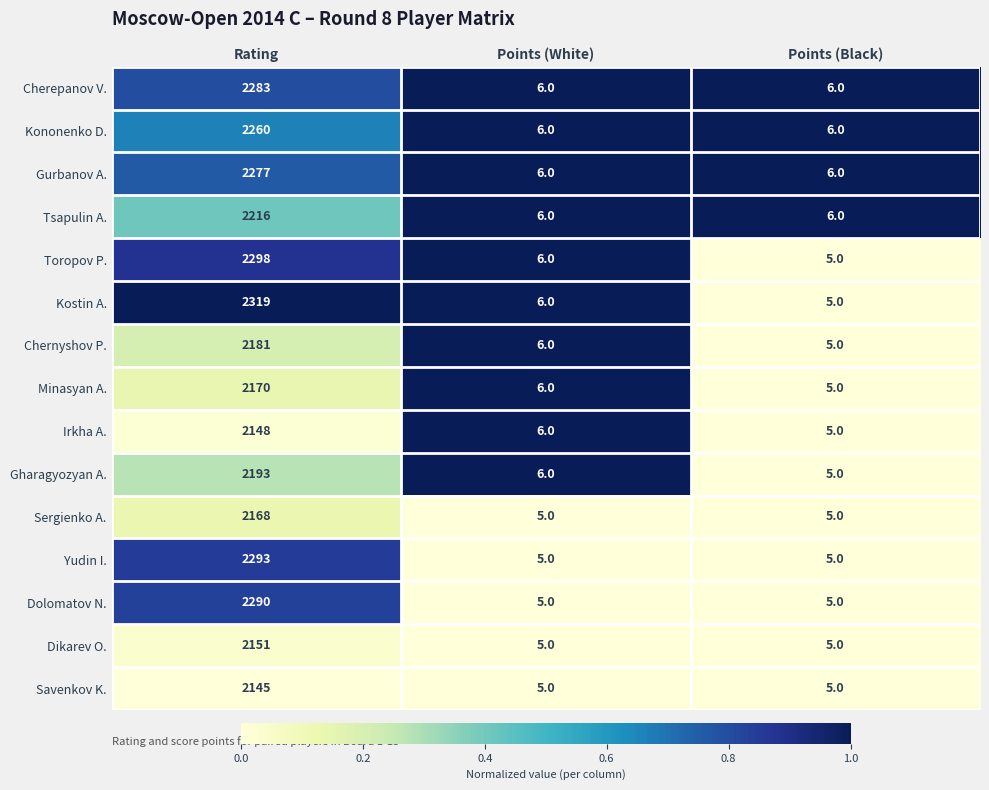

At which category is the sum across all series the highest?

Rating